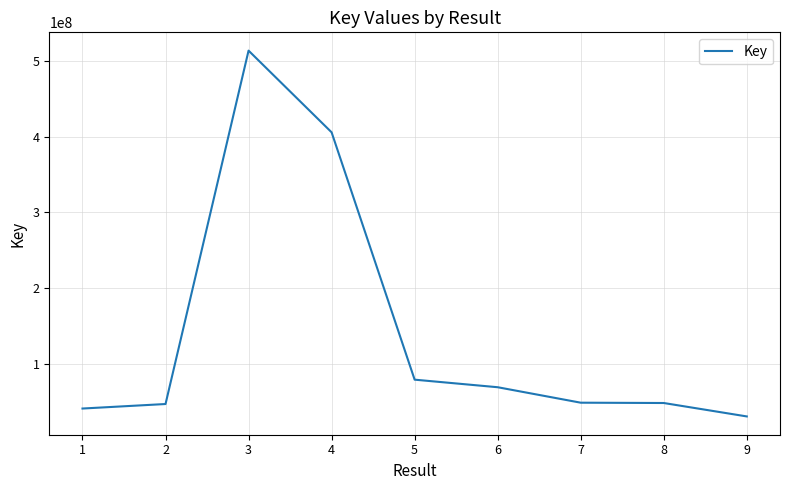

At which category does the chart reach its minimum across all series?

9